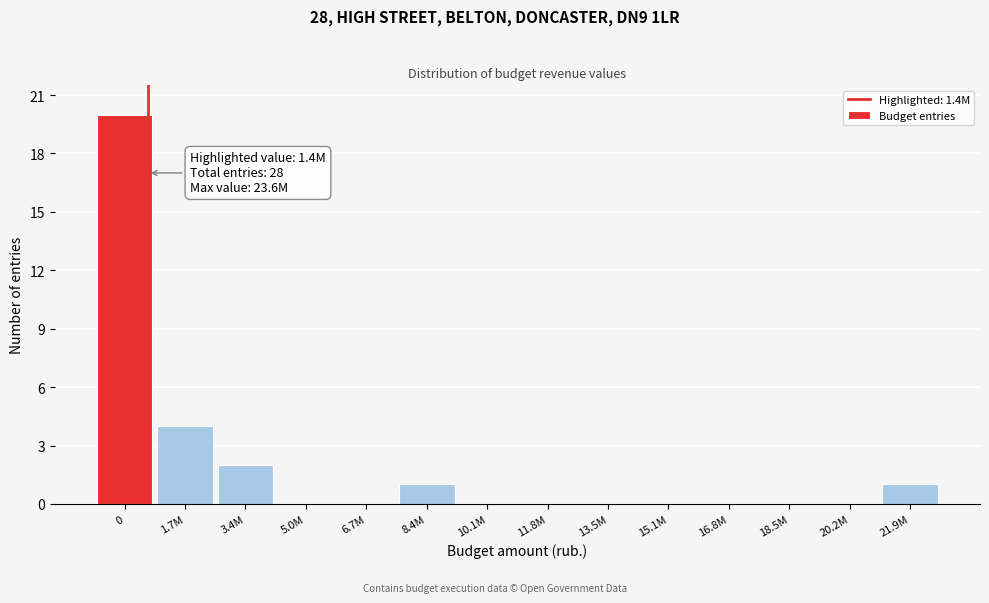

At which label is the value closest to 10?

1.7M